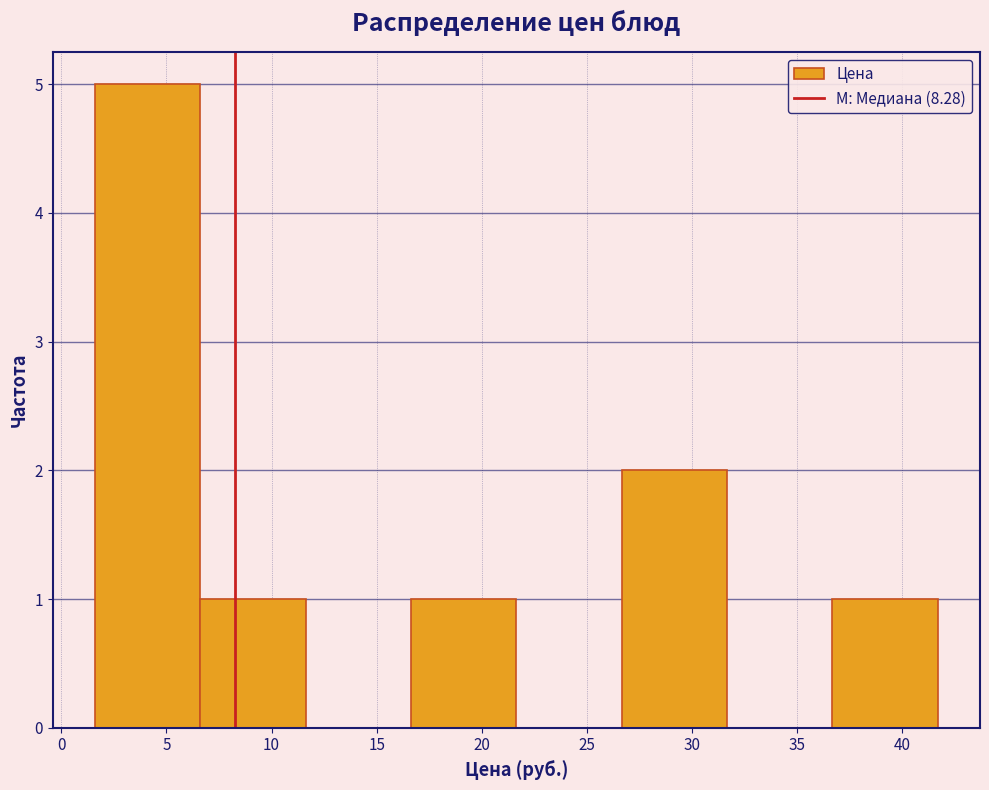

Which range on the x-axis has the tallest bar?

1.5 to 6.5